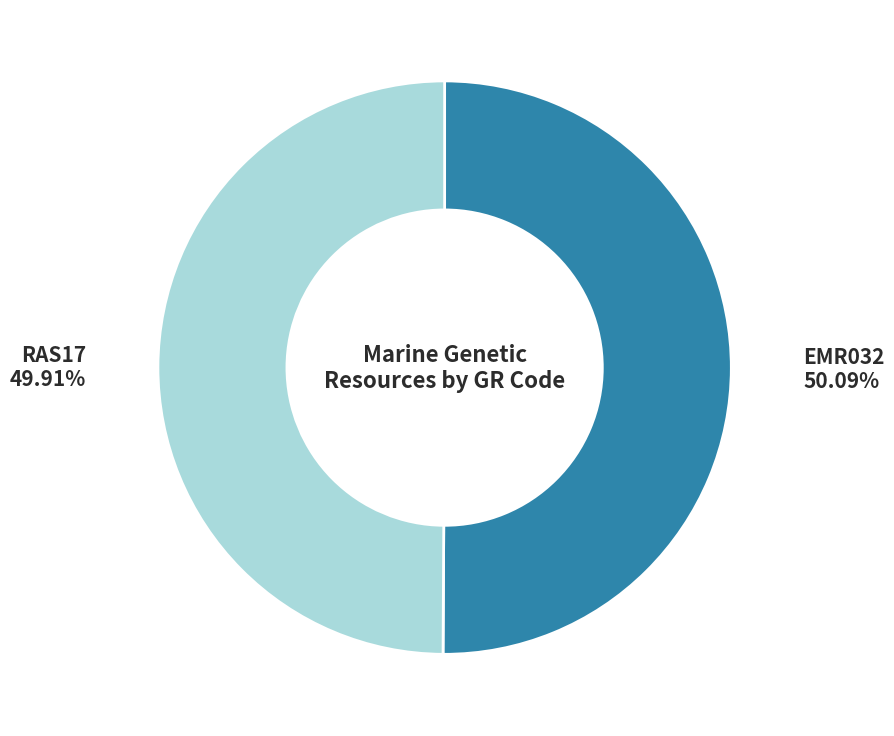

Is there a majority slice in this chart?

Yes